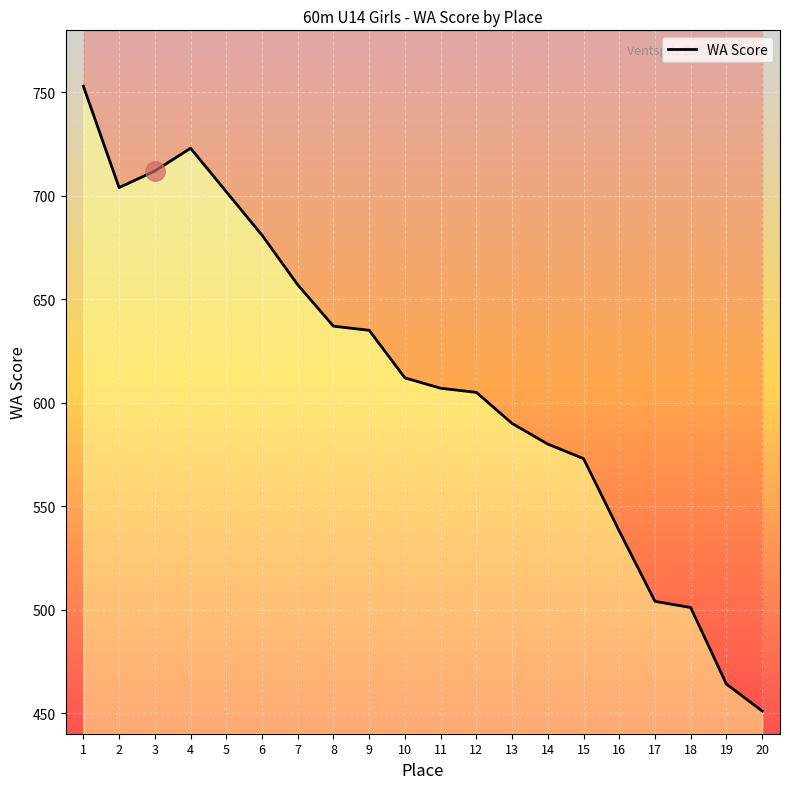

The value at 7 is 439. True or false?

False